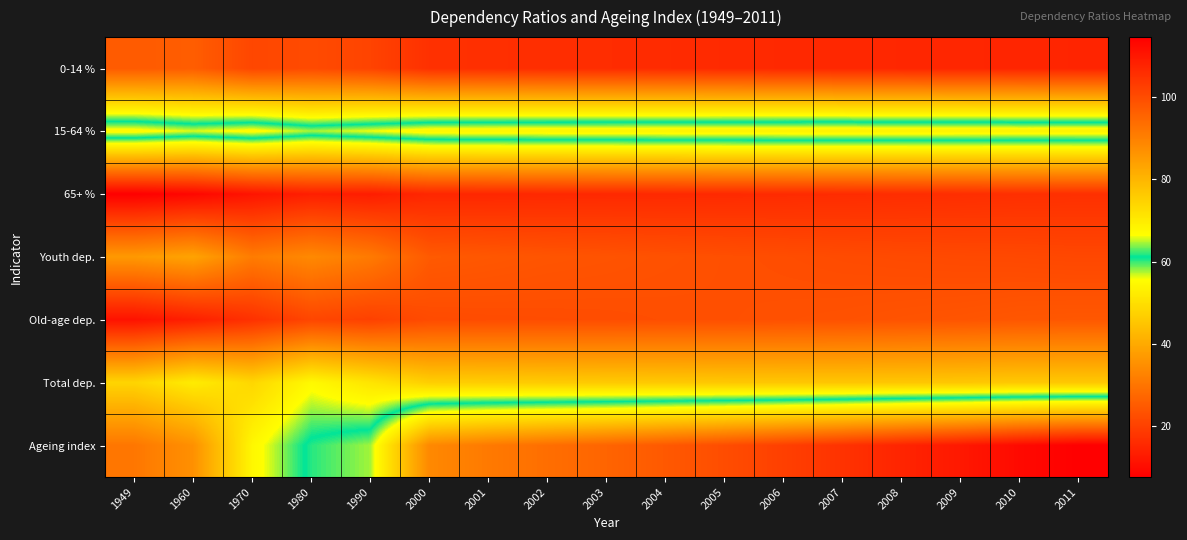

At which category is the sum across all series the highest?

2011